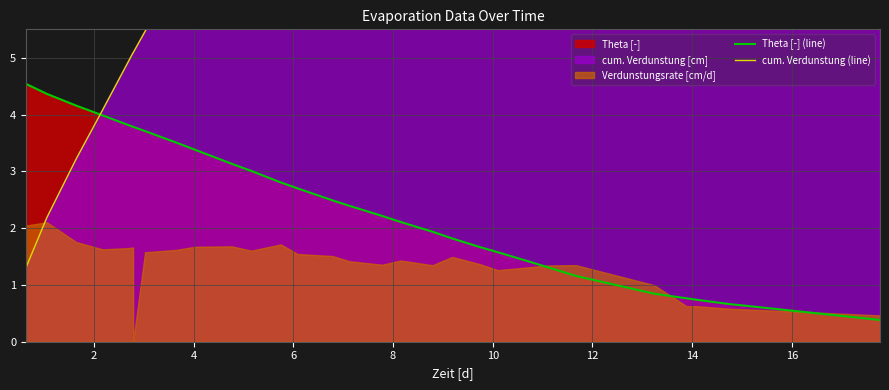

Reading right to left, what are all the values shown in this chart?

Theta [-] (line): 0.4	0.7	0.7	0.8	0.8	1.2	1.3	1.4	1.6	1.7	1.8	1.9	2.1	2.2	2.4	2.5	2.7	2.8	3.0	3.1	3.4	3.5	3.7	3.8	3.8	3.8	4.0	4.2	4.4	4.5
cum. Verdunstung (line): 22.1	20.7	20.3	20.2	19.8	18.2	17.4	17.0	16.1	15.7	14.9	14.3	13.5	12.9	12.0	11.6	10.5	10.0	9.0	8.3	7.1	6.5	5.5	5.1	5.1	4.9	4.1	3.2	2.2	1.3